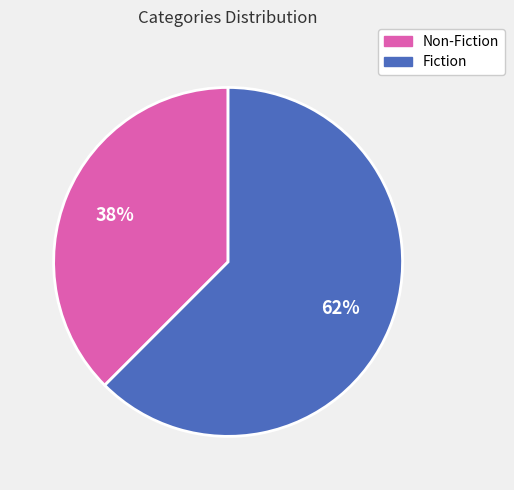

Which slice is the largest?

Fiction